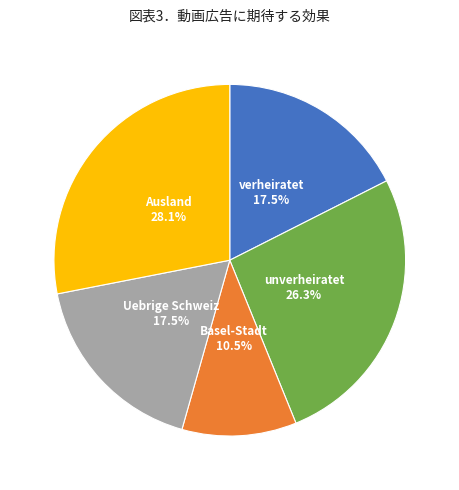

What is the ratio of the value at unverheiratet to the value at verheiratet?

1.5